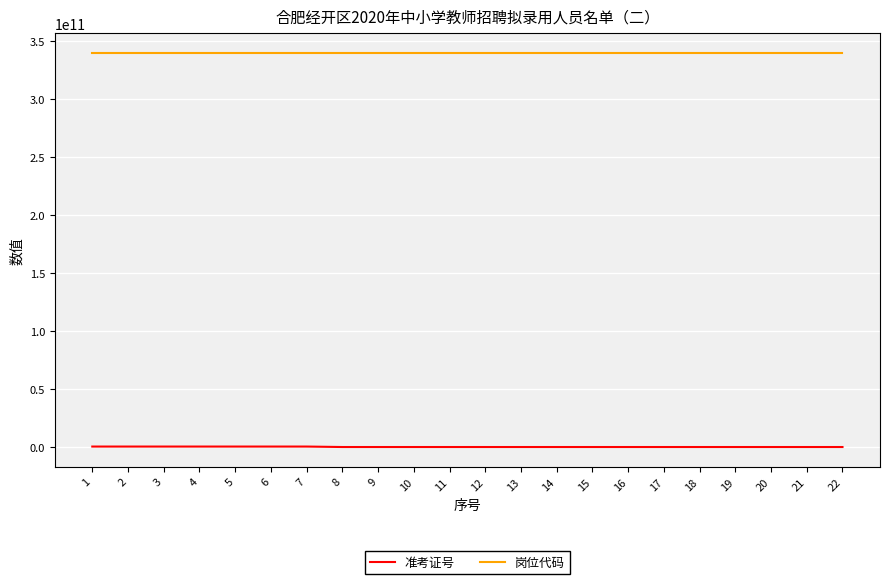

The value of 岗位代码 at 6 is 340114001027. True or false?

True